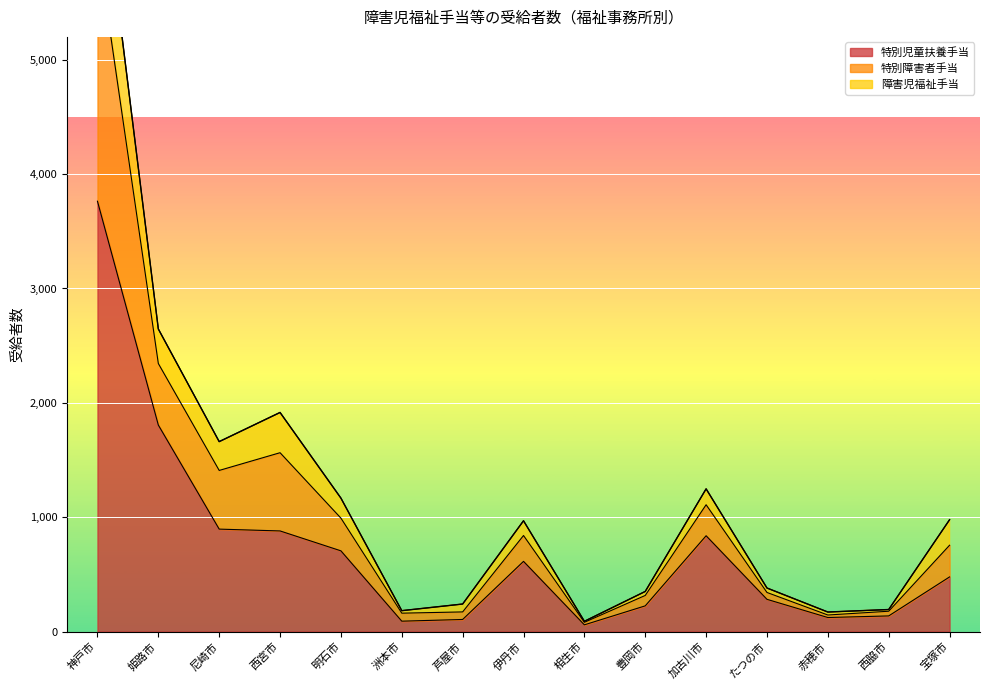

Is it true that 特別児童扶養手当 equals 104 at たつの市?

False